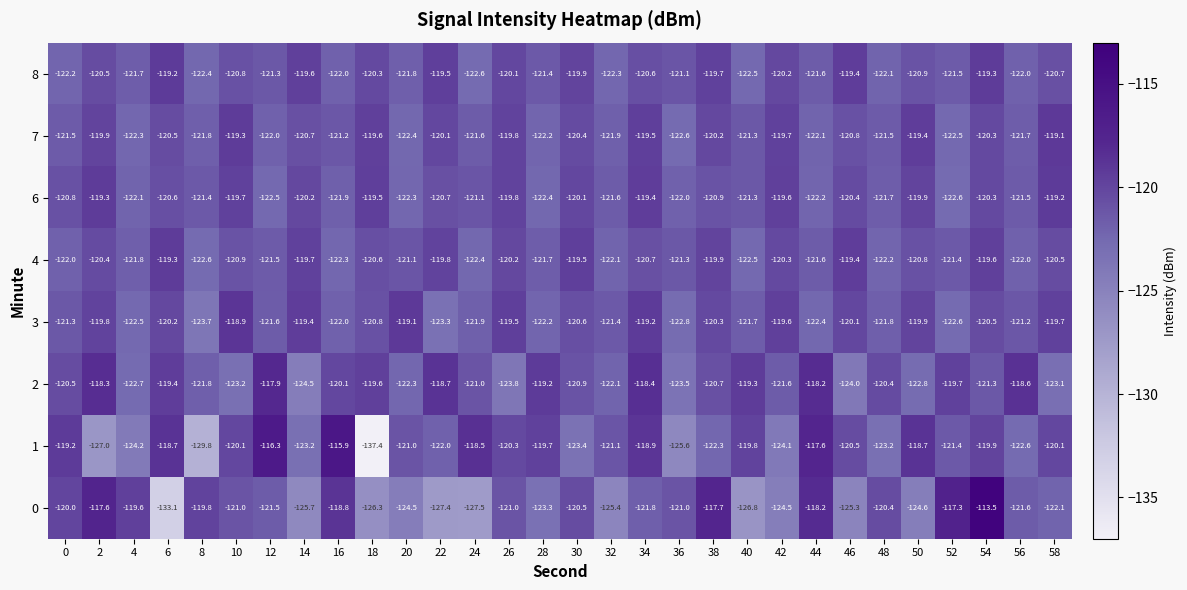

Which category has the lowest value across all series?

18